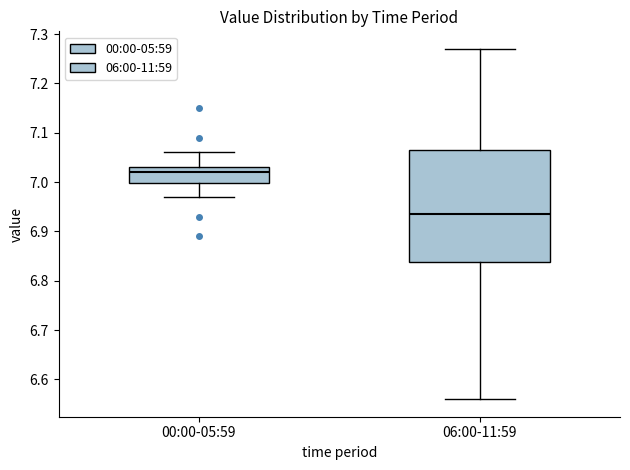

Which box's median line is the highest?

00:00-05:59